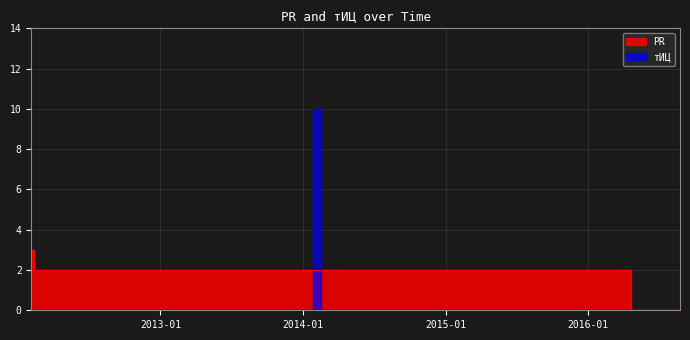

What is the total value across all series at 2012-02-13?

2